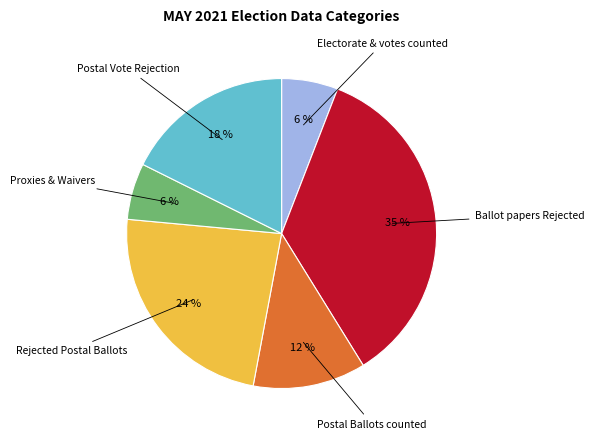

To the nearest percent, what is the average slice percentage?

17%